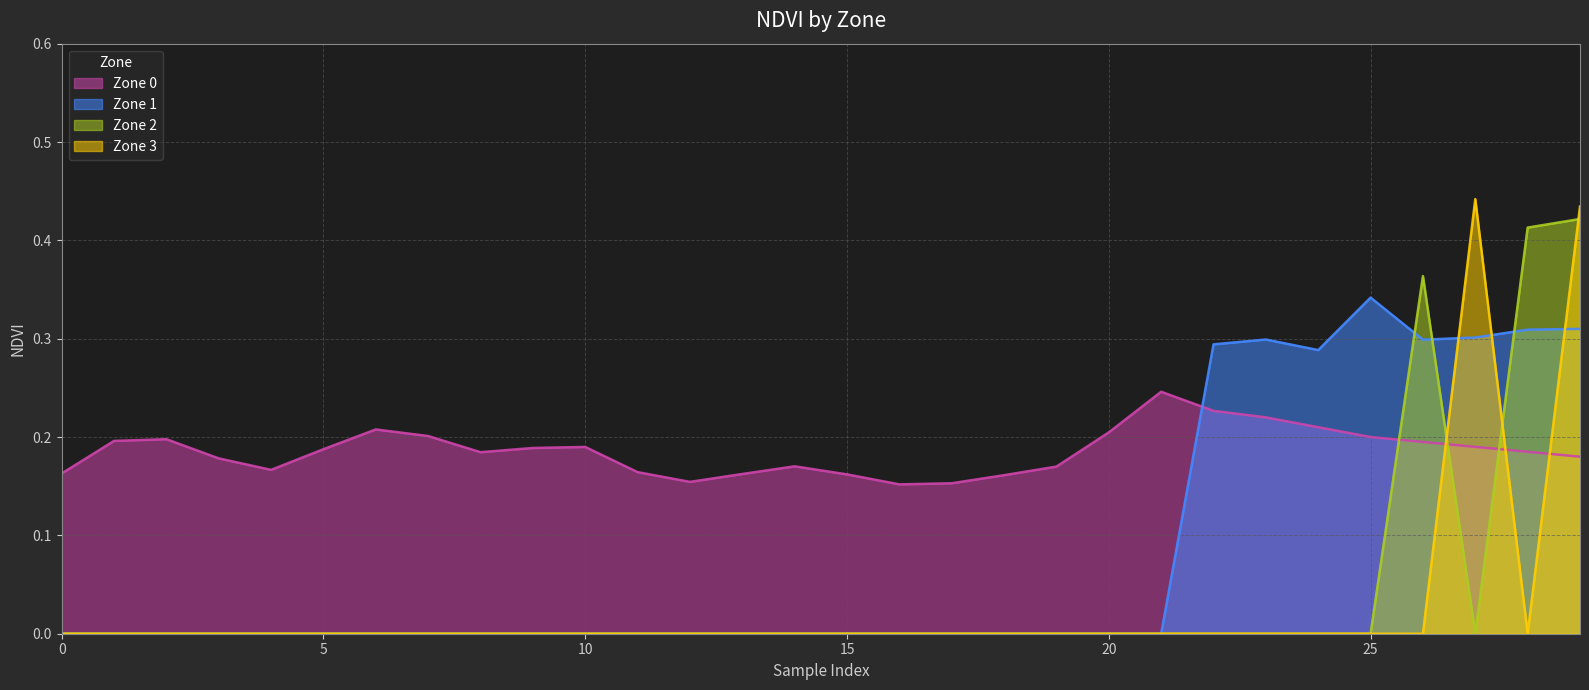

What is the difference between the maximum and minimum values in the Zone 0 series?

0.1